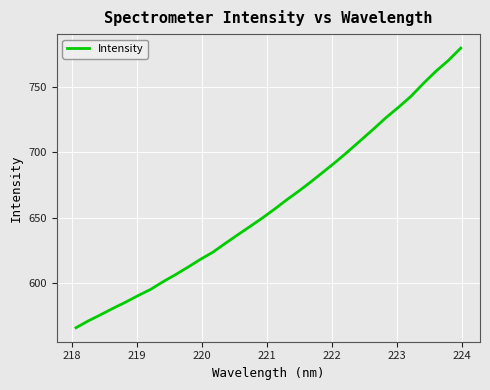

What is the greatest value displayed?

780.3